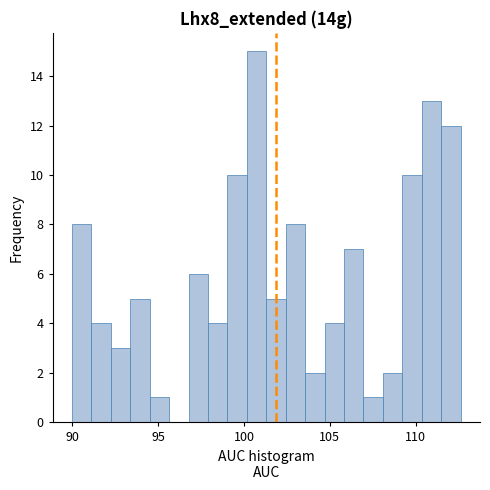

Read against the x-axis, roughly where is the centre of the tallest bar?

100.5